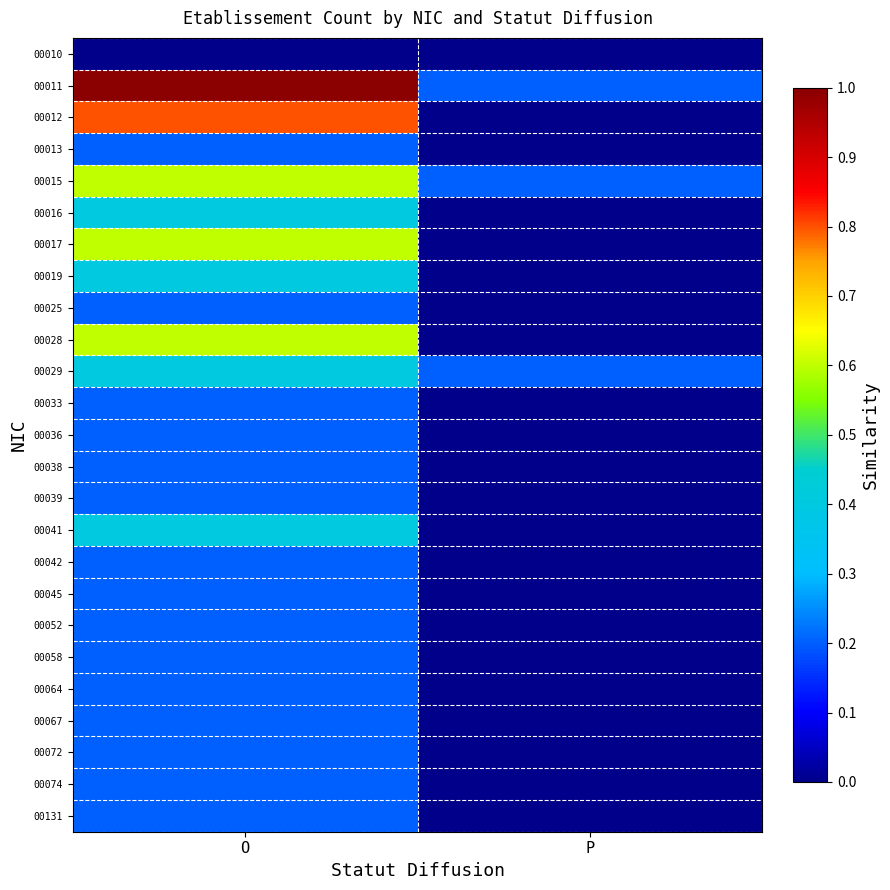

At how many categories does at least one series exceed 0?

2